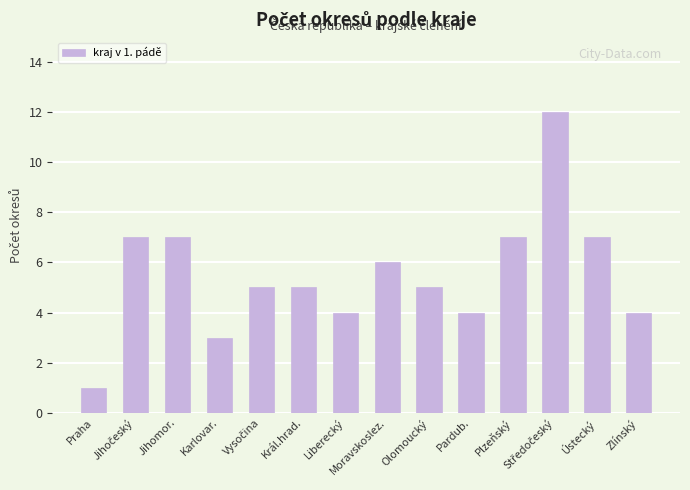

What is the label of the 7th bar from the left?

Liberecký